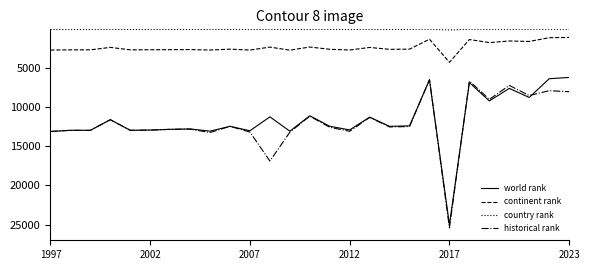

What is the highest value of the world rank series?

25030.0